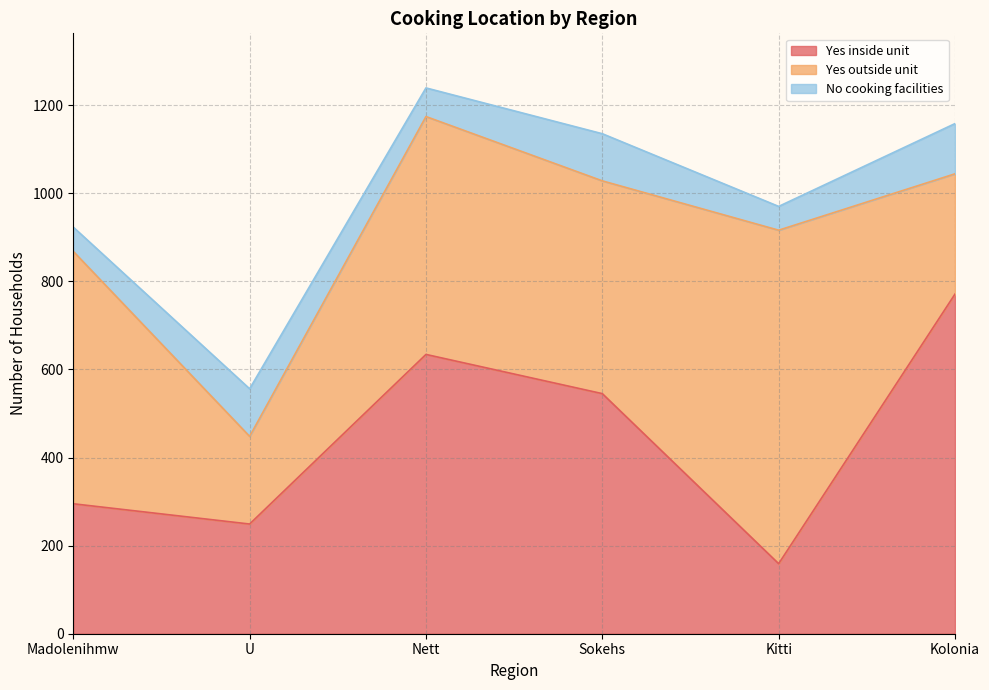

What is the total value across all series at Sokehs?

1135